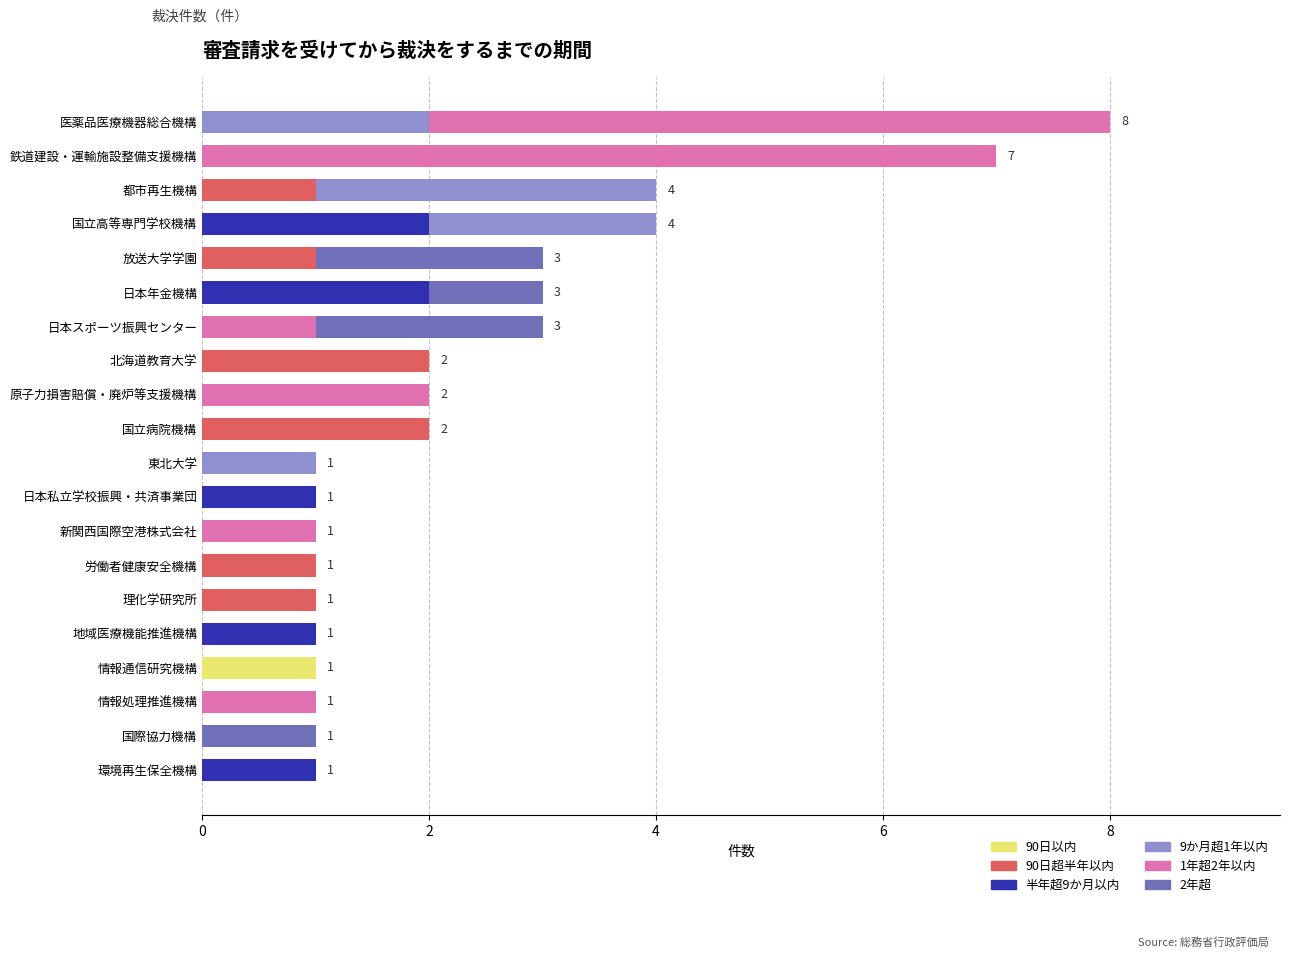

Which category has the highest value in the 90日以内 series?

情報通信研究機構